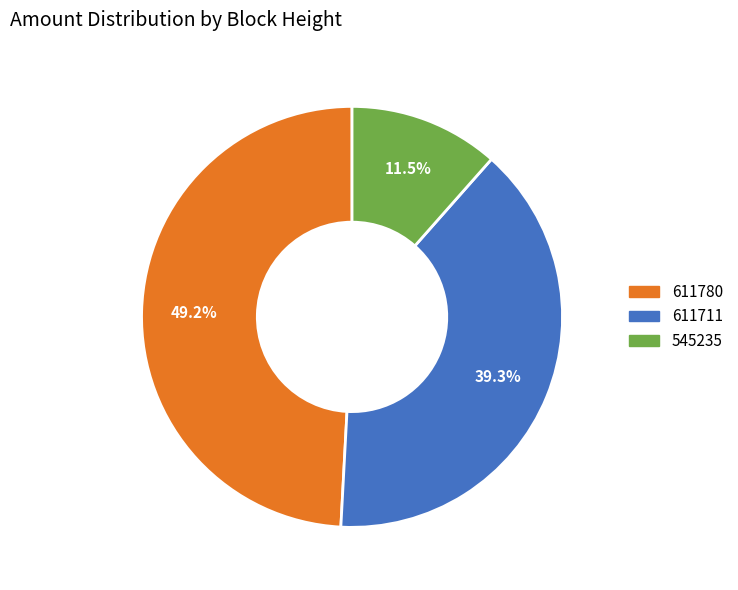

Does 545235 account for over 50% of the chart?

No